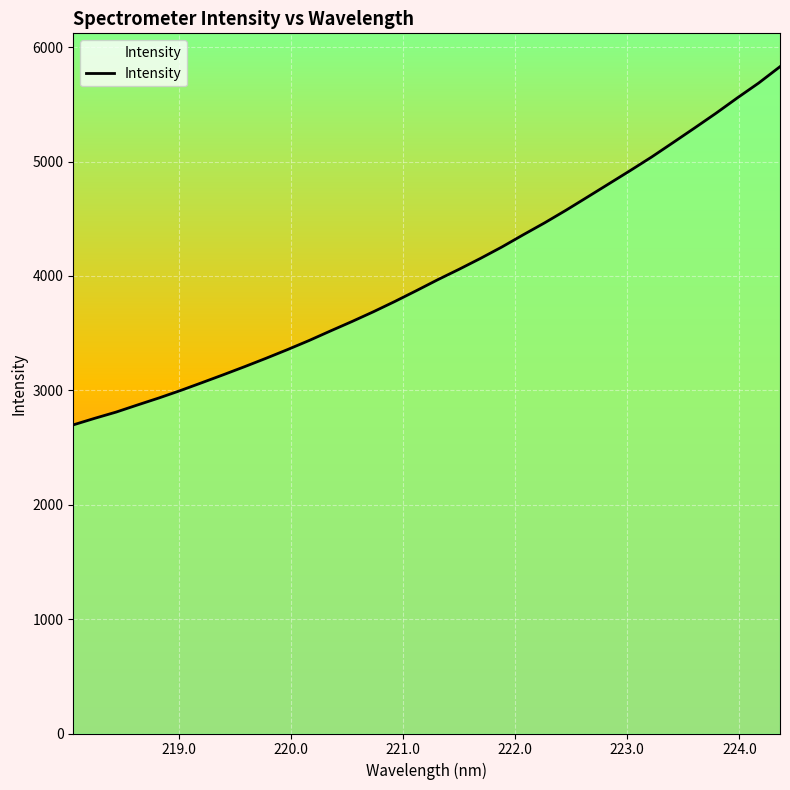

What is the greatest value displayed?

5829.0